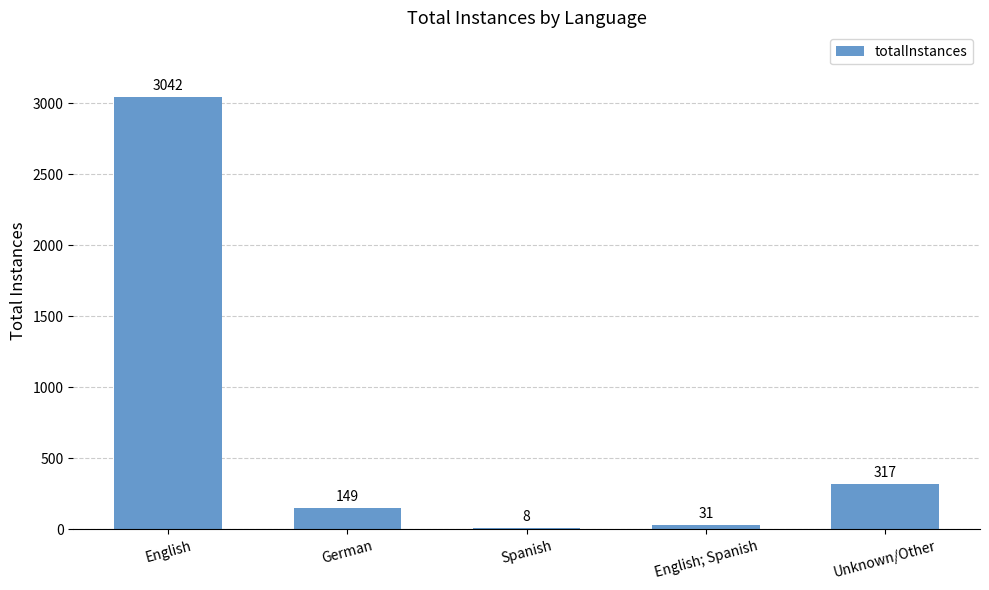

Reading right to left, extract all data points from this chart.

Unknown/Other=317	English; Spanish=31	Spanish=8	German=149	English=3042